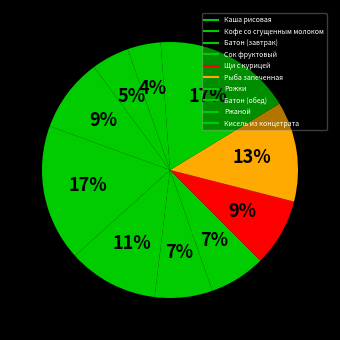

Is Батон (обед) the majority of the pie?

No